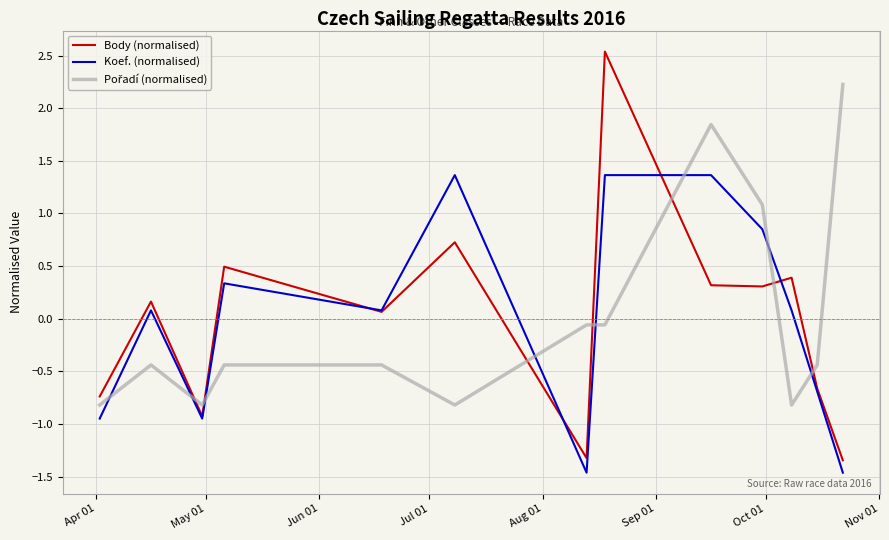

What is the highest value of the Koef. (normalised) series?

1.4